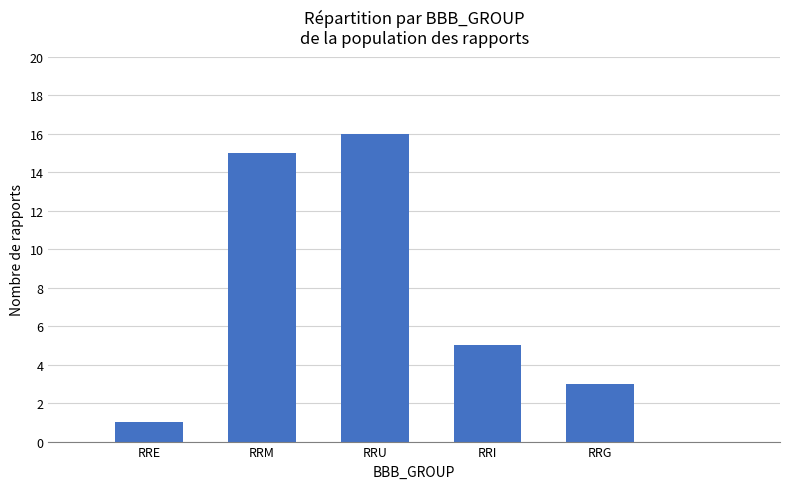

What is the label of the 6th bar from the right?

RRE